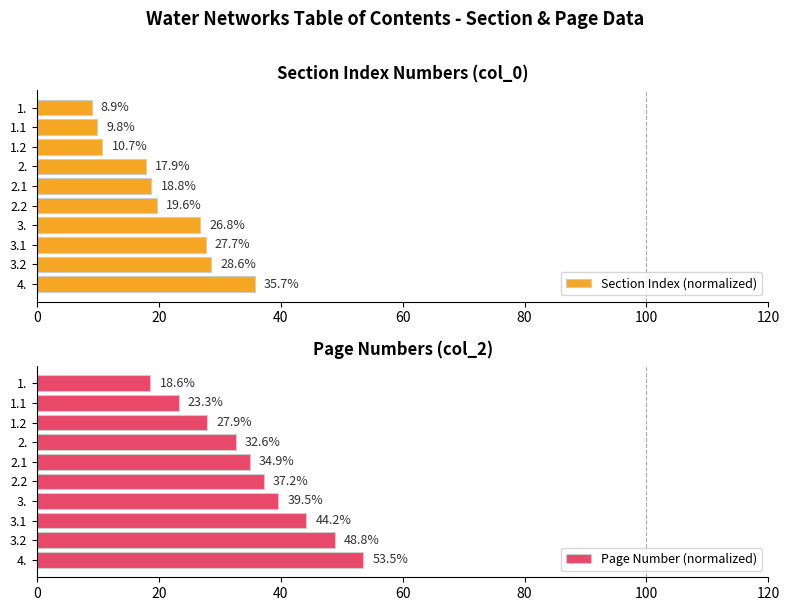

What is the difference between the Page Number (normalized) values at 3. and 1.?

20.9